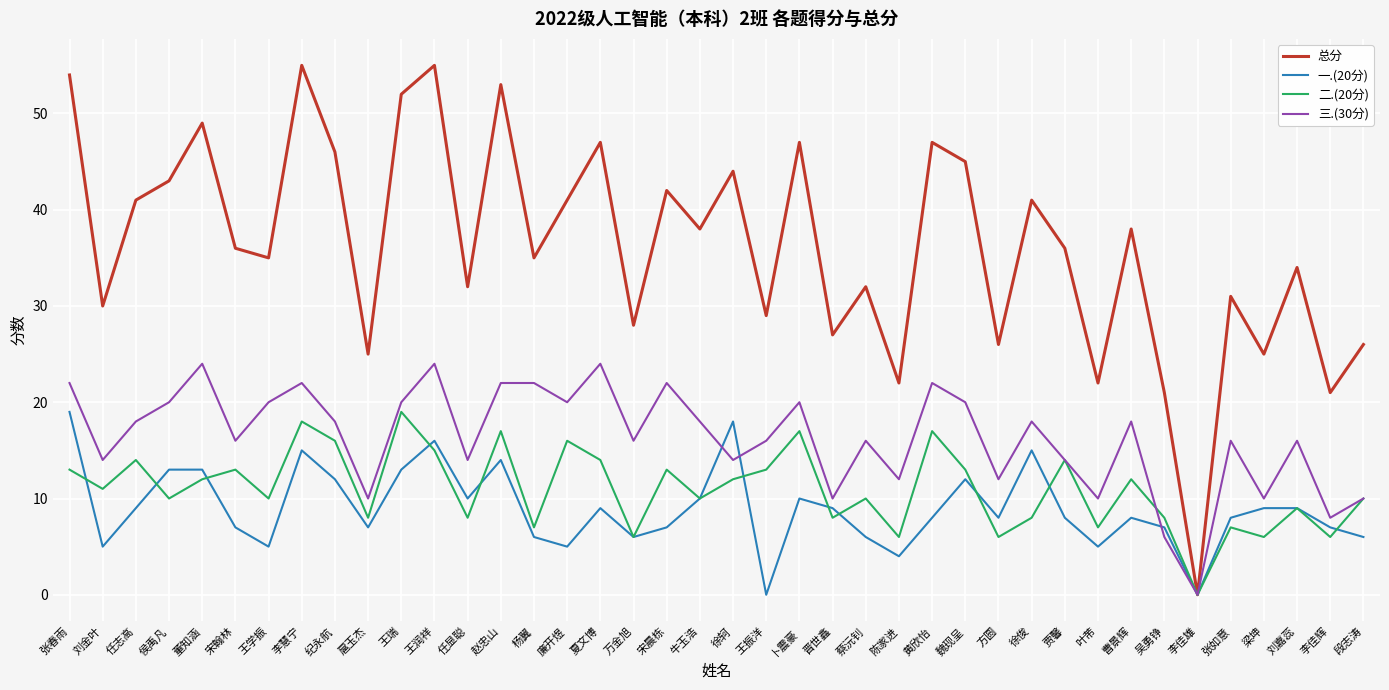

Reading left to right, transcribe all the data shown in this chart.

总分: 张春雨=54	刘金叶=30	任志高=41	侯禹凡=43	董知涵=49	宋翰林=36	王学振=35	李慧宁=55	纪永航=46	扈玉杰=25	王瑞=52	王润祥=55	任显聪=32	赵忠山=53	杨翼=35	廉开煜=41	夏文博=47	万金旭=28	宋晨栋=42	牛玉浩=38	徐轲=44	王振洋=29	卜震豪=47	晋世鑫=27	蔡沅钊=32	陈家进=22	黄欣怡=47	魏现呈=45	方圆=26	徐俊=41	贾馨=36	叶芾=22	曹景辉=38	吴勇铮=21	李佳雄=0	张如意=31	梁坤=25	刘嘉蕊=34	李佳辉=21	段志涛=26
一.(20分): 张春雨=19	刘金叶=5	任志高=9	侯禹凡=13	董知涵=13	宋翰林=7	王学振=5	李慧宁=15	纪永航=12	扈玉杰=7	王瑞=13	王润祥=16	任显聪=10	赵忠山=14	杨翼=6	廉开煜=5	夏文博=9	万金旭=6	宋晨栋=7	牛玉浩=10	徐轲=18	王振洋=0	卜震豪=10	晋世鑫=9	蔡沅钊=6	陈家进=4	黄欣怡=8	魏现呈=12	方圆=8	徐俊=15	贾馨=8	叶芾=5	曹景辉=8	吴勇铮=7	李佳雄=0	张如意=8	梁坤=9	刘嘉蕊=9	李佳辉=7	段志涛=6
二.(20分): 张春雨=13	刘金叶=11	任志高=14	侯禹凡=10	董知涵=12	宋翰林=13	王学振=10	李慧宁=18	纪永航=16	扈玉杰=8	王瑞=19	王润祥=15	任显聪=8	赵忠山=17	杨翼=7	廉开煜=16	夏文博=14	万金旭=6	宋晨栋=13	牛玉浩=10	徐轲=12	王振洋=13	卜震豪=17	晋世鑫=8	蔡沅钊=10	陈家进=6	黄欣怡=17	魏现呈=13	方圆=6	徐俊=8	贾馨=14	叶芾=7	曹景辉=12	吴勇铮=8	李佳雄=0	张如意=7	梁坤=6	刘嘉蕊=9	李佳辉=6	段志涛=10
三.(30分): 张春雨=22	刘金叶=14	任志高=18	侯禹凡=20	董知涵=24	宋翰林=16	王学振=20	李慧宁=22	纪永航=18	扈玉杰=10	王瑞=20	王润祥=24	任显聪=14	赵忠山=22	杨翼=22	廉开煜=20	夏文博=24	万金旭=16	宋晨栋=22	牛玉浩=18	徐轲=14	王振洋=16	卜震豪=20	晋世鑫=10	蔡沅钊=16	陈家进=12	黄欣怡=22	魏现呈=20	方圆=12	徐俊=18	贾馨=14	叶芾=10	曹景辉=18	吴勇铮=6	李佳雄=0	张如意=16	梁坤=10	刘嘉蕊=16	李佳辉=8	段志涛=10